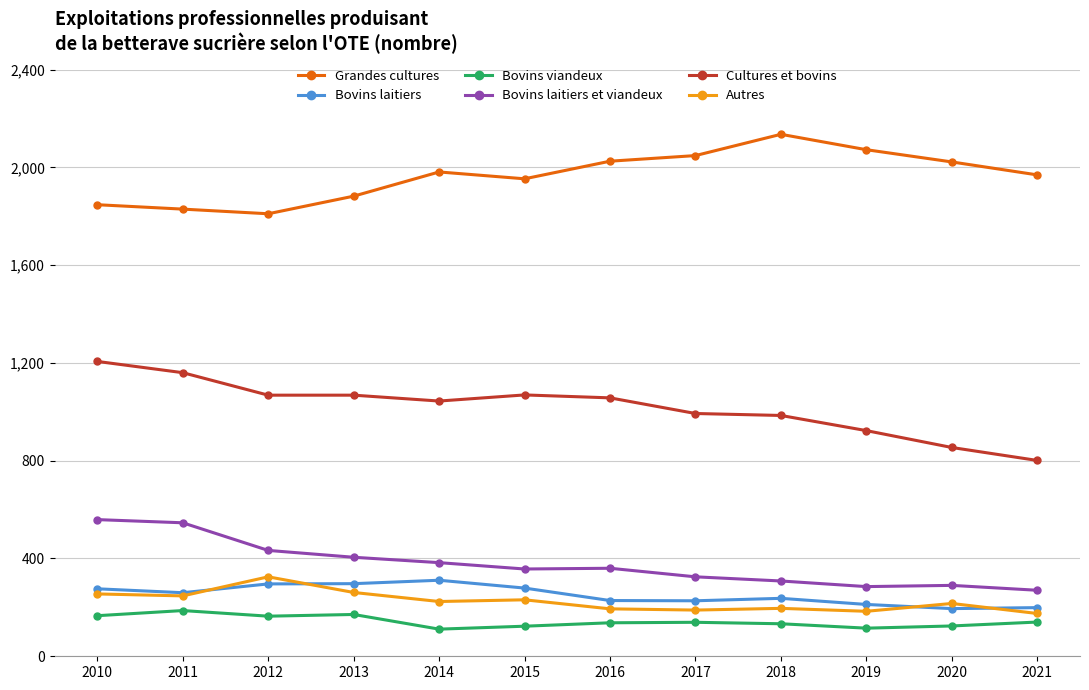

The value of Grandes cultures at 2017 is 2048. True or false?

True